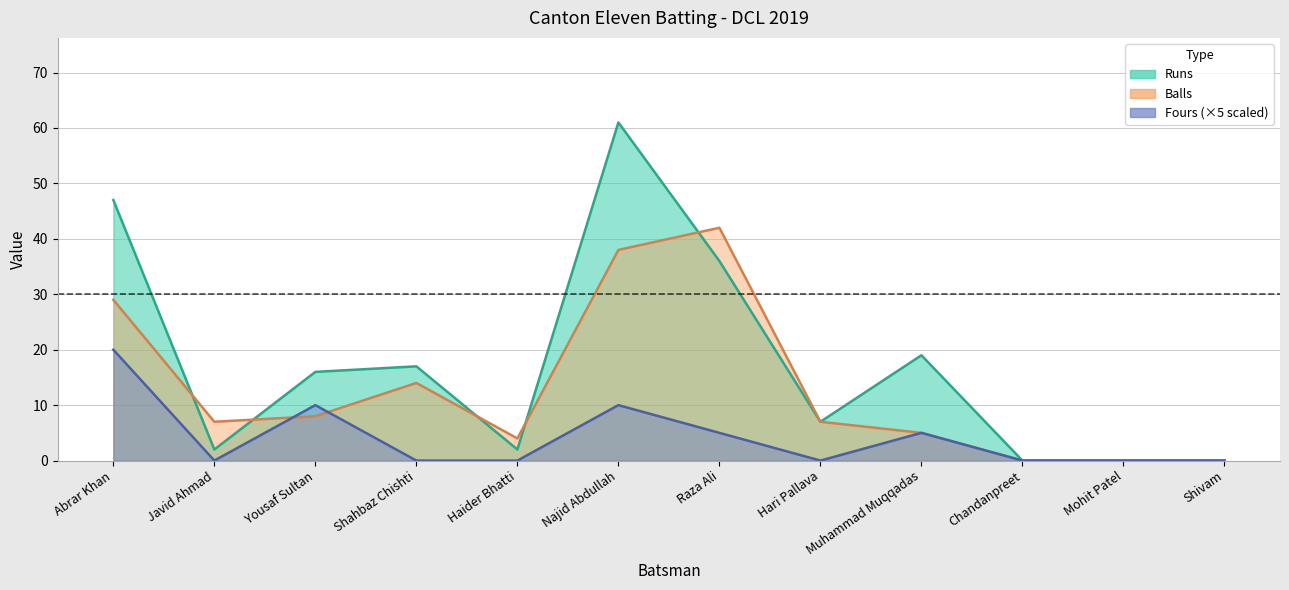

Which series changed the most between Raza Ali and Muhammad Muqqadas?

Balls